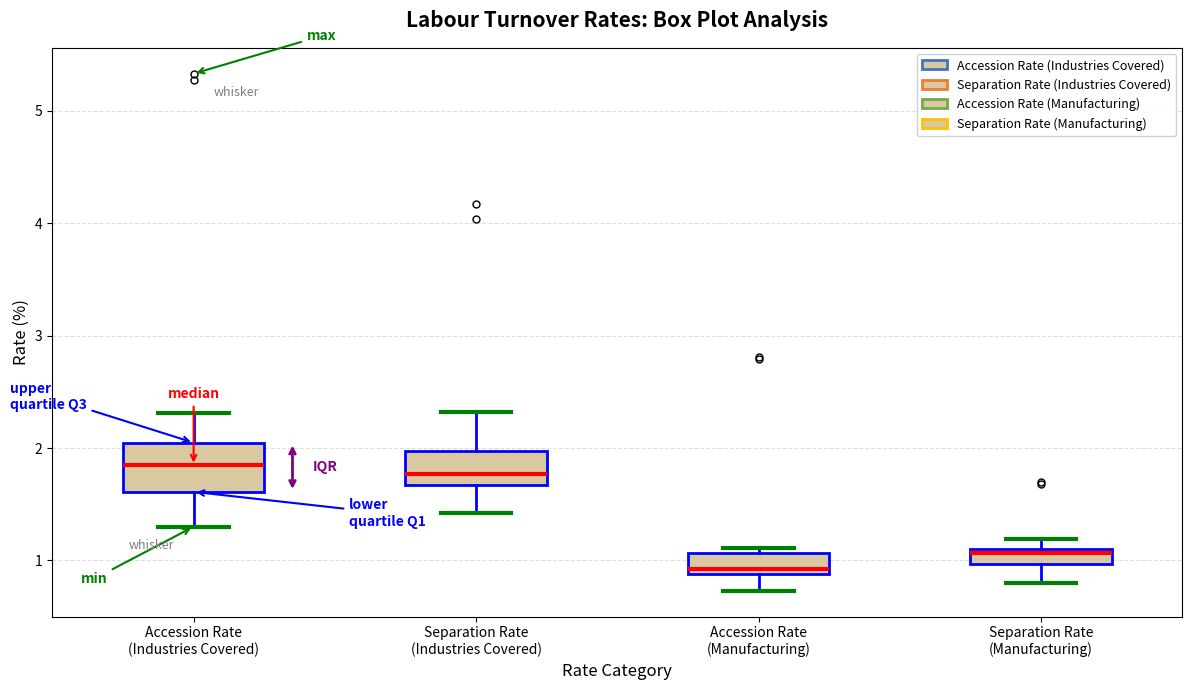

Which box is the tallest, from its lower edge to its upper edge?

Accession Rate (Industries Covered)